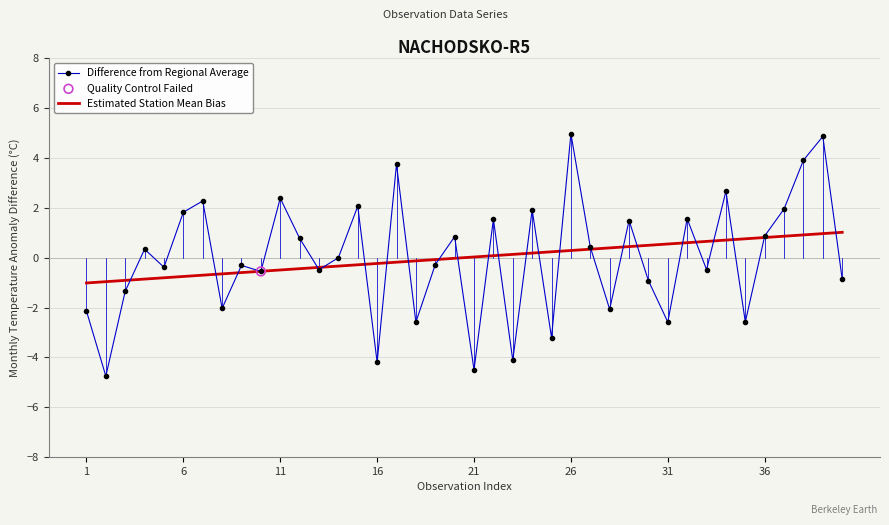

Which series has the widest spread of values?

Difference from Regional Average